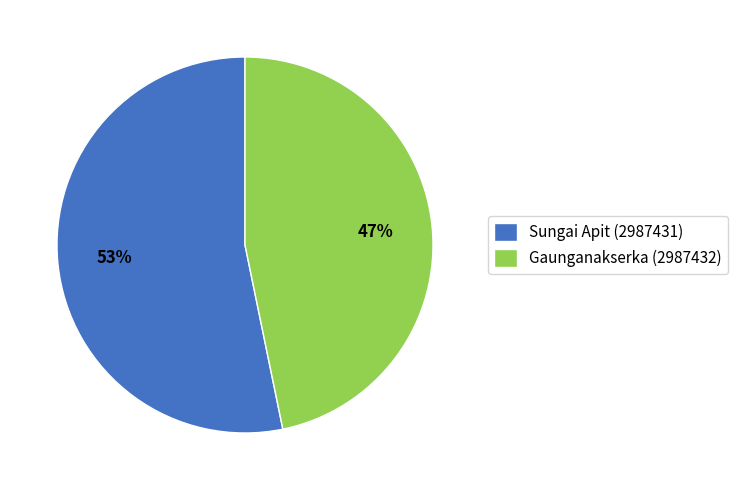

Is it true that Gaunganakserka (2987432) is 47% of the pie?

True